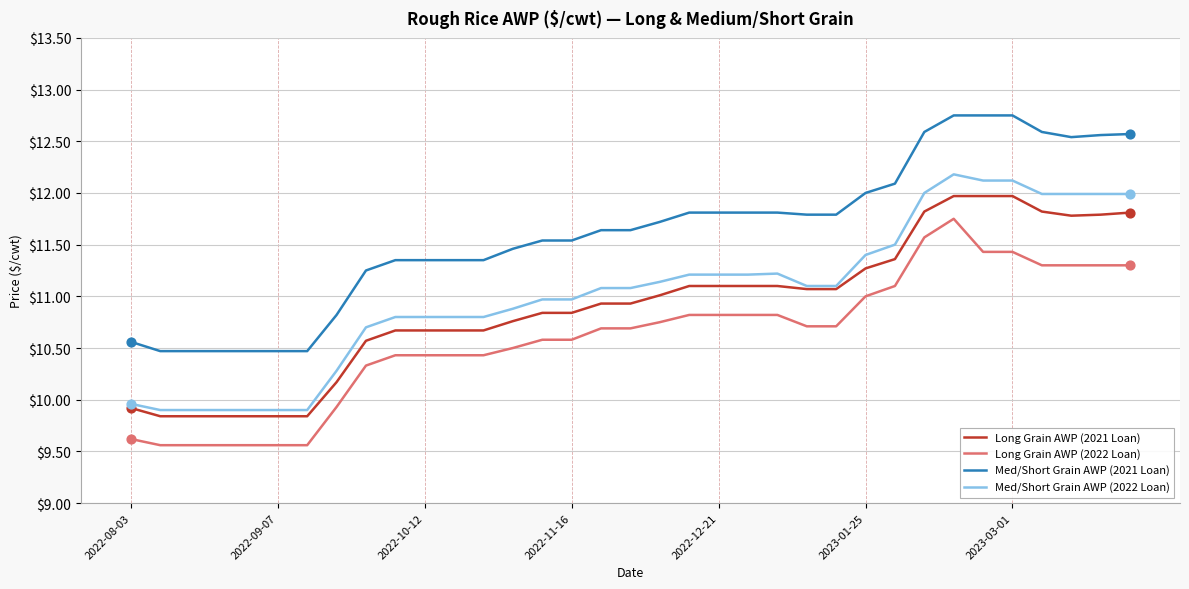

At how many categories does at least one series exceed 9?

35